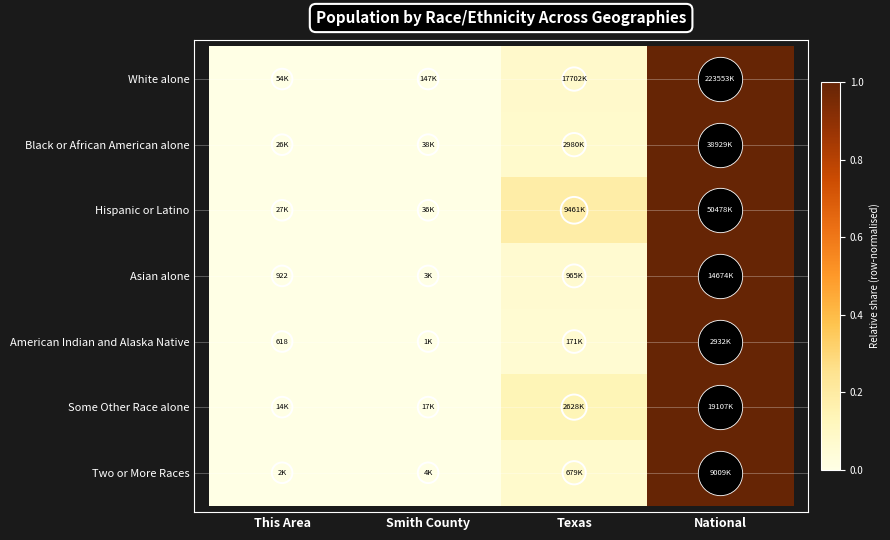

Which has a higher value, National or This Area?

National